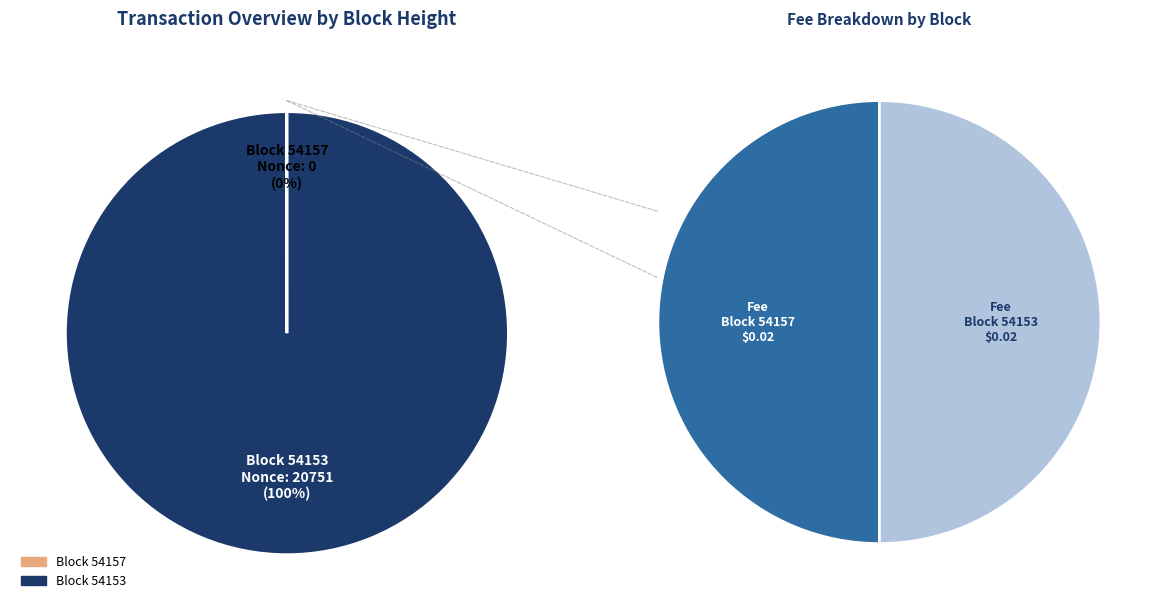

Which slice is the largest?

54153